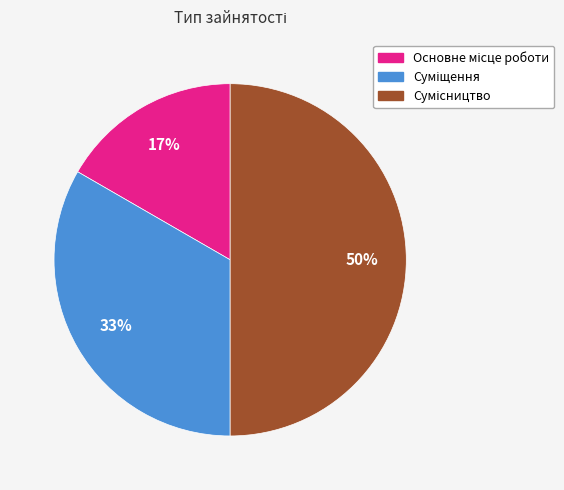

To the nearest percent, what is the difference between the largest and smallest slice percentages?

33%